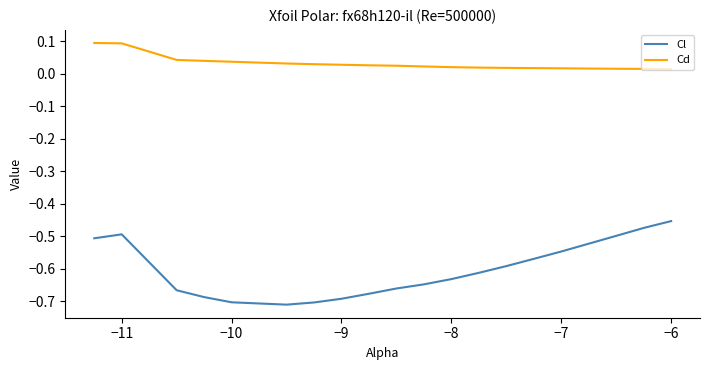

Which series has the largest total across all categories?

Cd